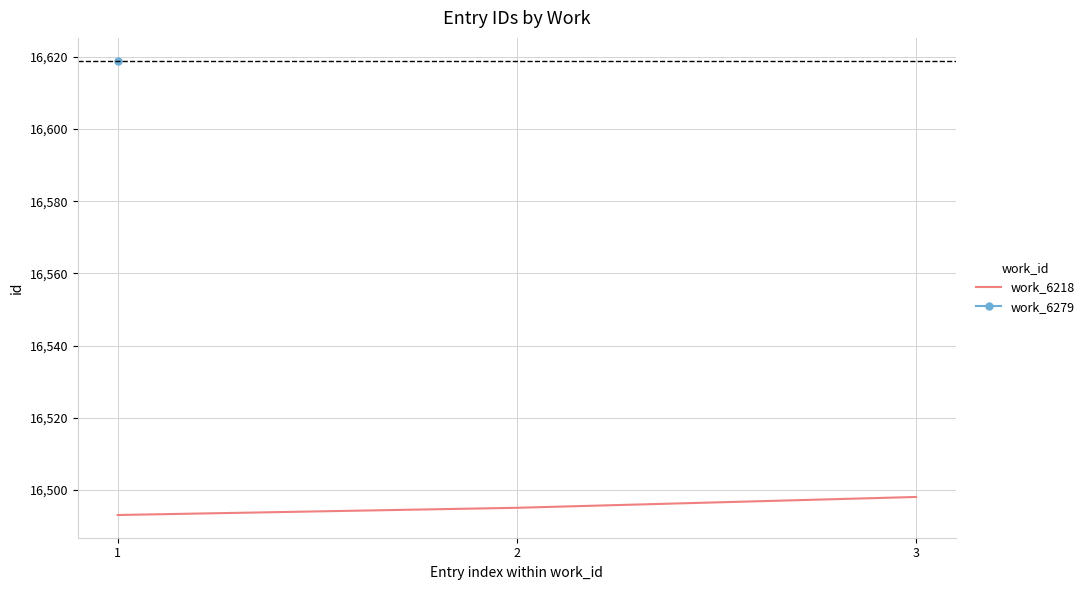

What is the sum of the values at 2 and 3?

32993